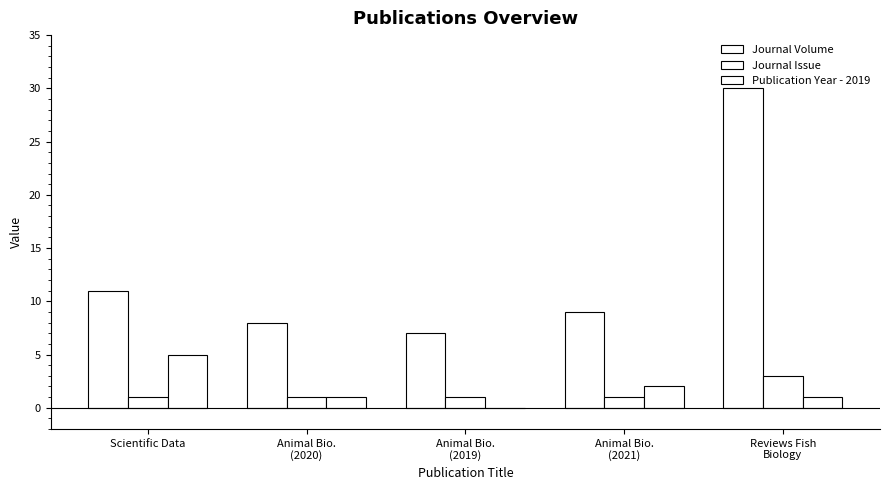

How many distinct data groups are displayed?

3